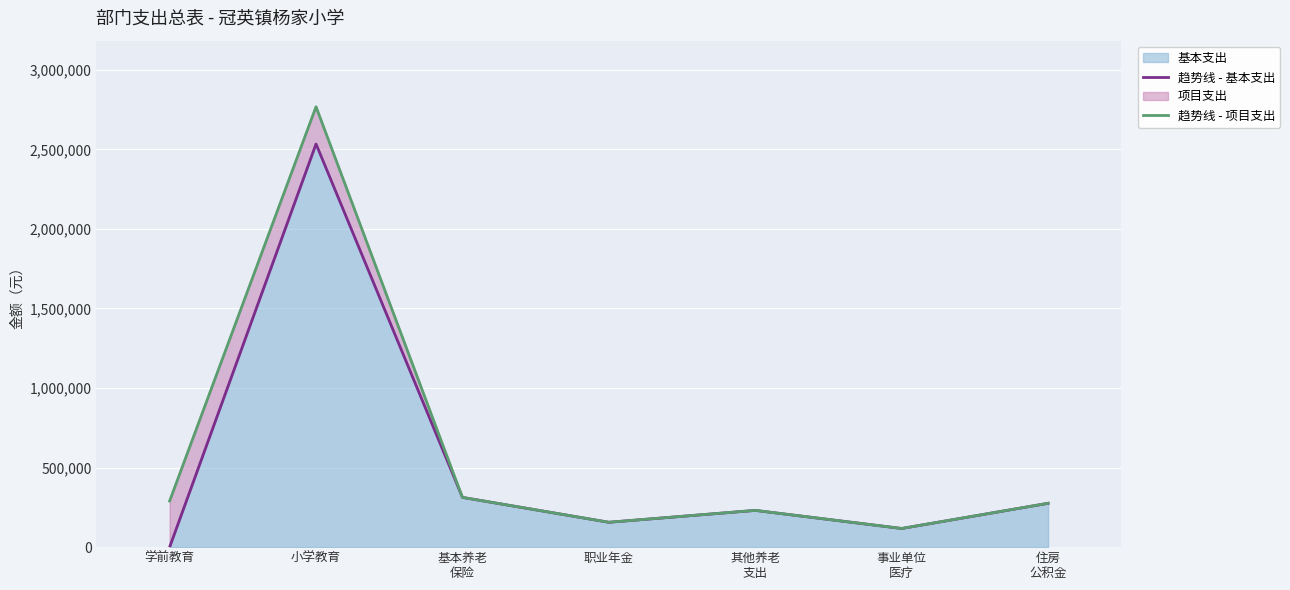

Rank the series at 小学教育 from highest to lowest value.

趋势线 - 项目支出, 趋势线 - 基本支出